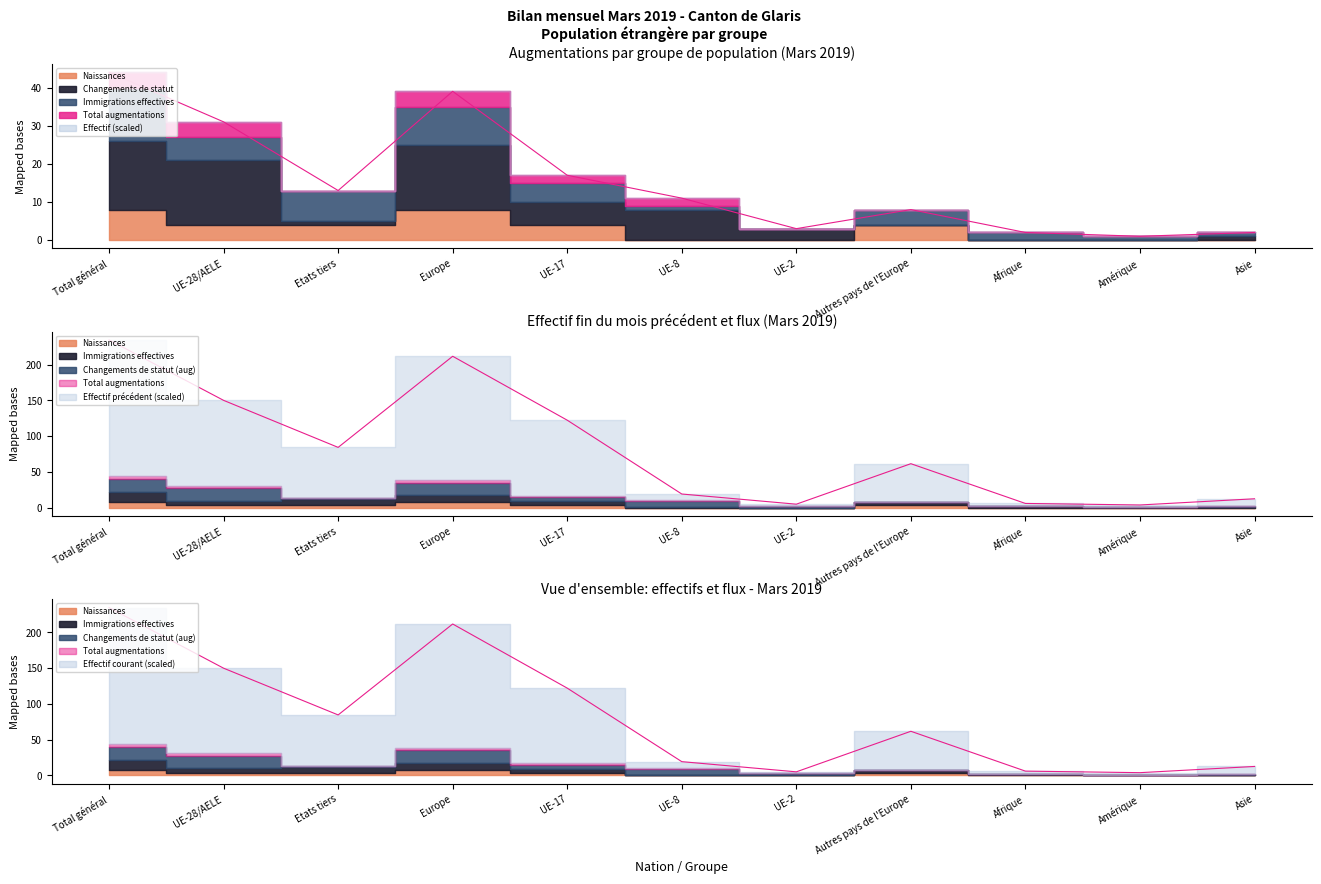

How many data points in Total augmentations are above 11?

5